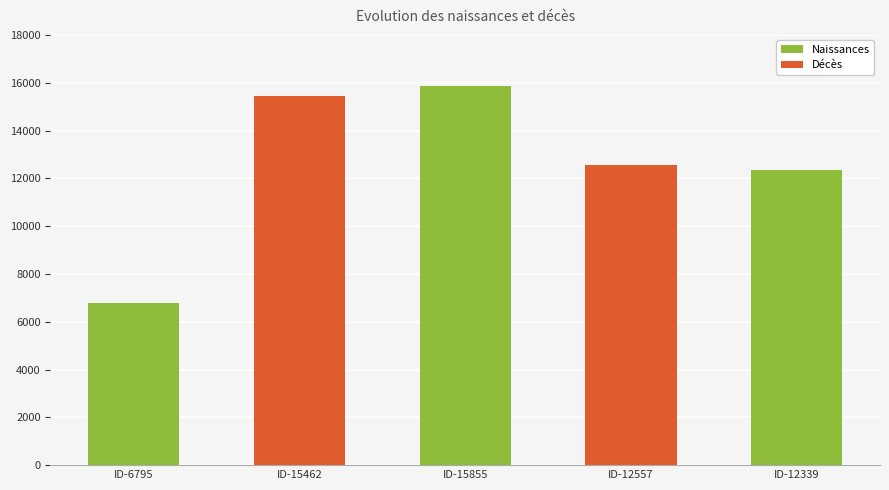

Reading left to right, transcribe all the data shown in this chart.

ID-6795=6795	ID-15462=15462	ID-15855=15855	ID-12557=12557	ID-12339=12339